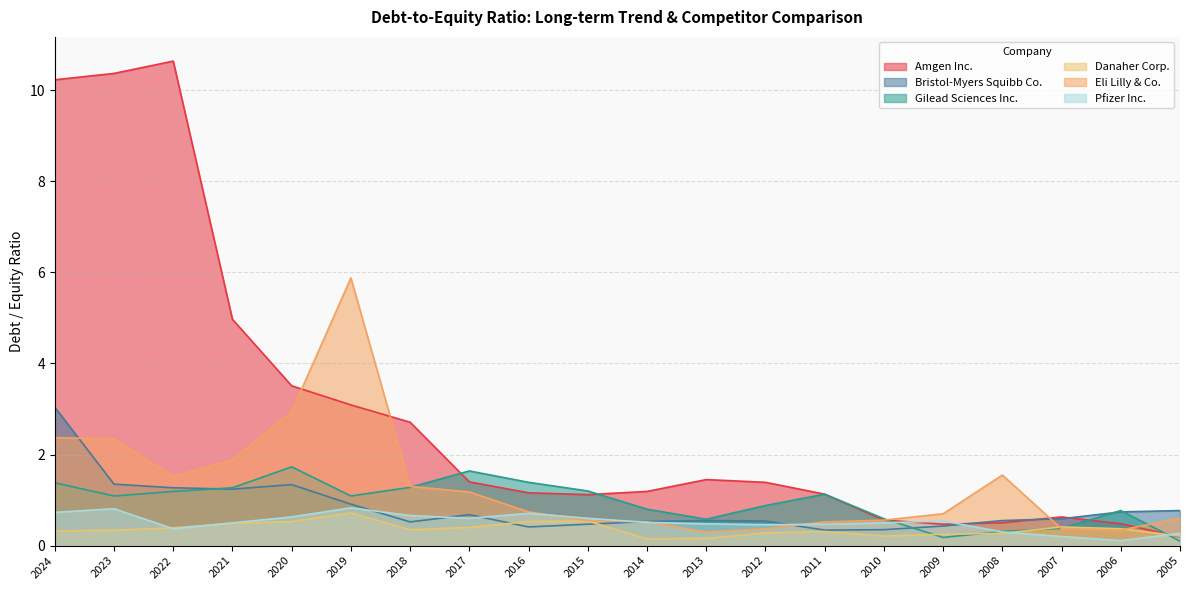

What are all the series names shown in the legend?

Amgen Inc., Bristol-Myers Squibb Co., Gilead Sciences Inc., Danaher Corp., Eli Lilly & Co., Pfizer Inc.